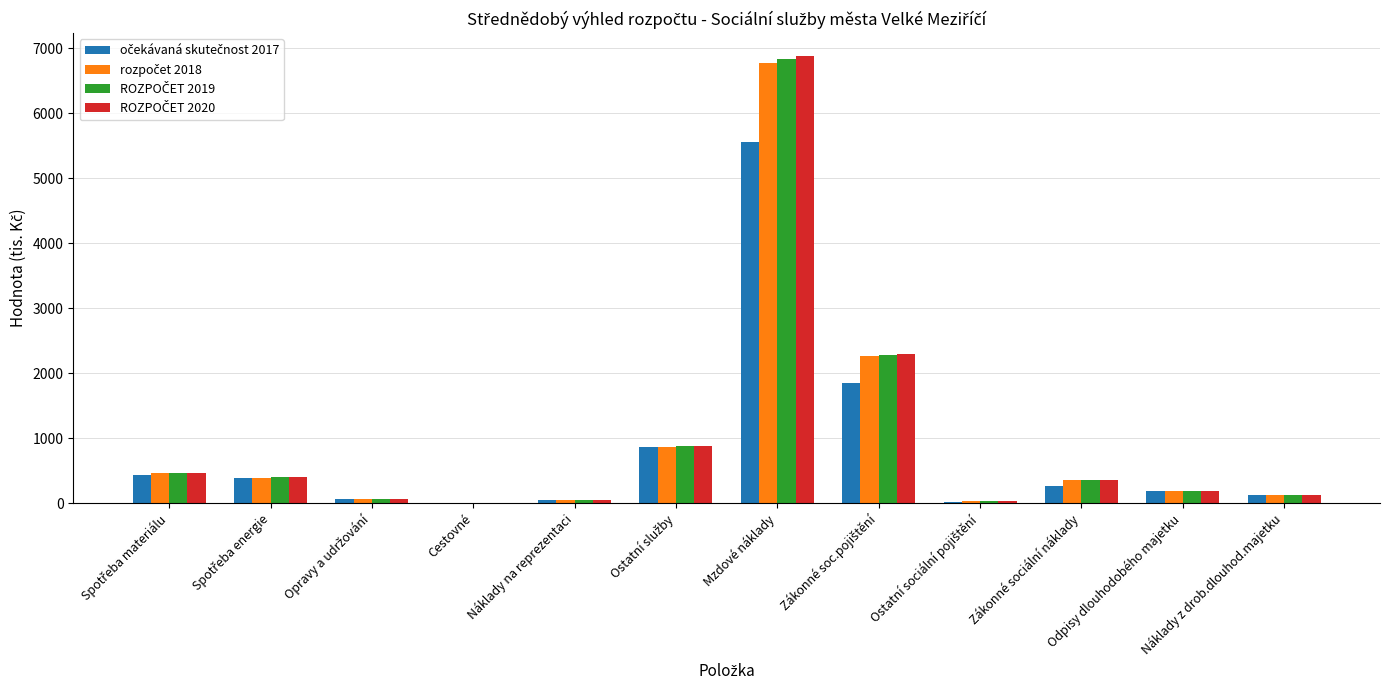

Which category has the highest value across all series?

Mzdové náklady